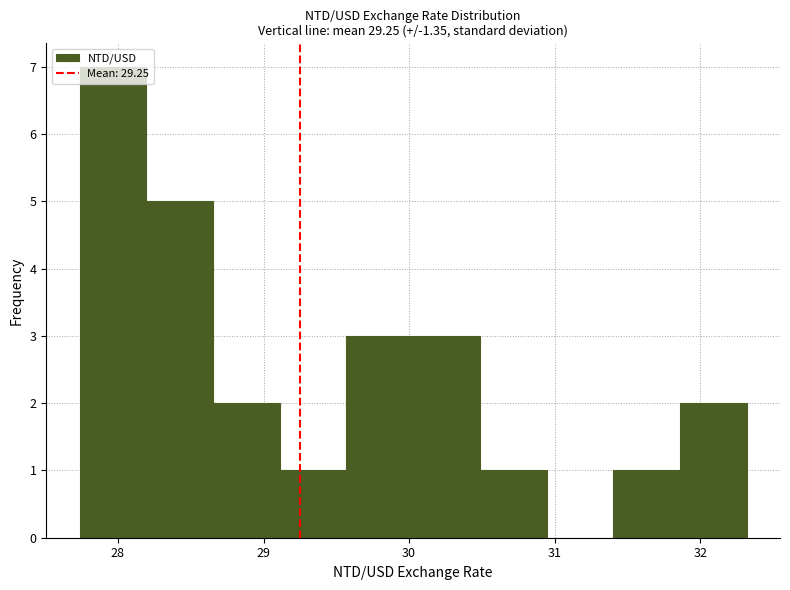

Reading left to right, transcribe this chart: for each bar, give the range it covers on the x-axis and its height. Neither the bar edges nor the heights are printed on the chart, so give them approximately, as read against the axes.

27.7 to 28.2: 7
28.2 to 28.7: 5
28.7 to 29.1: 2
29.1 to 29.6: 1
29.6 to 30.0: 3
30.0 to 30.5: 3
30.5 to 30.9: 1
30.9 to 31.4: 0
31.4 to 31.9: 1
31.9 to 32.3: 2